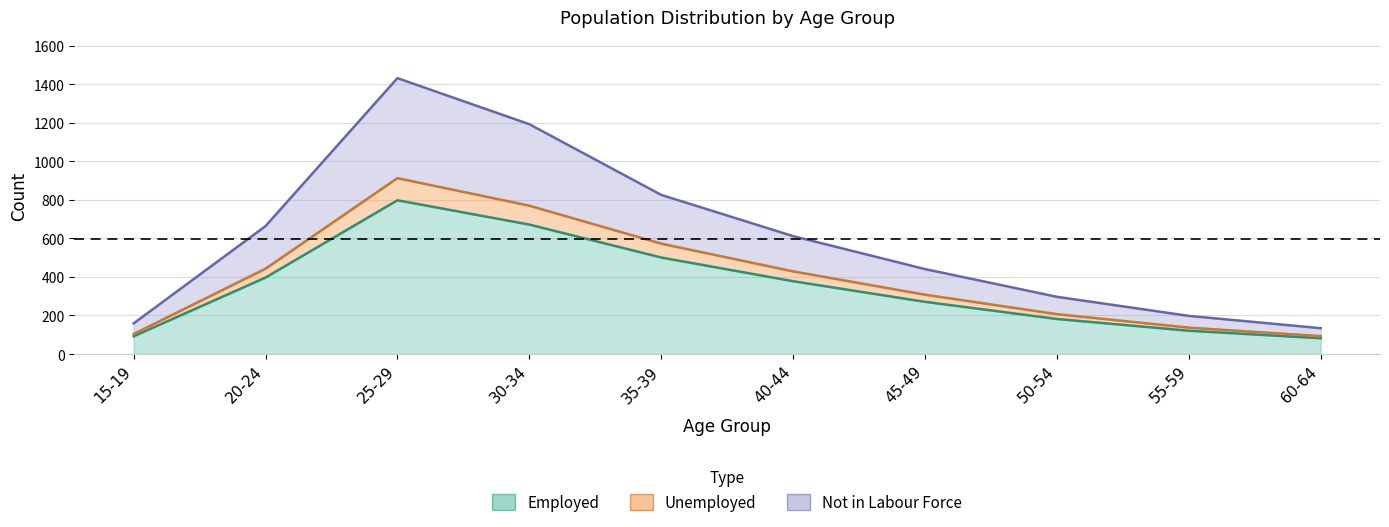

True or false: employed has a value of 181 at 45-49.

False